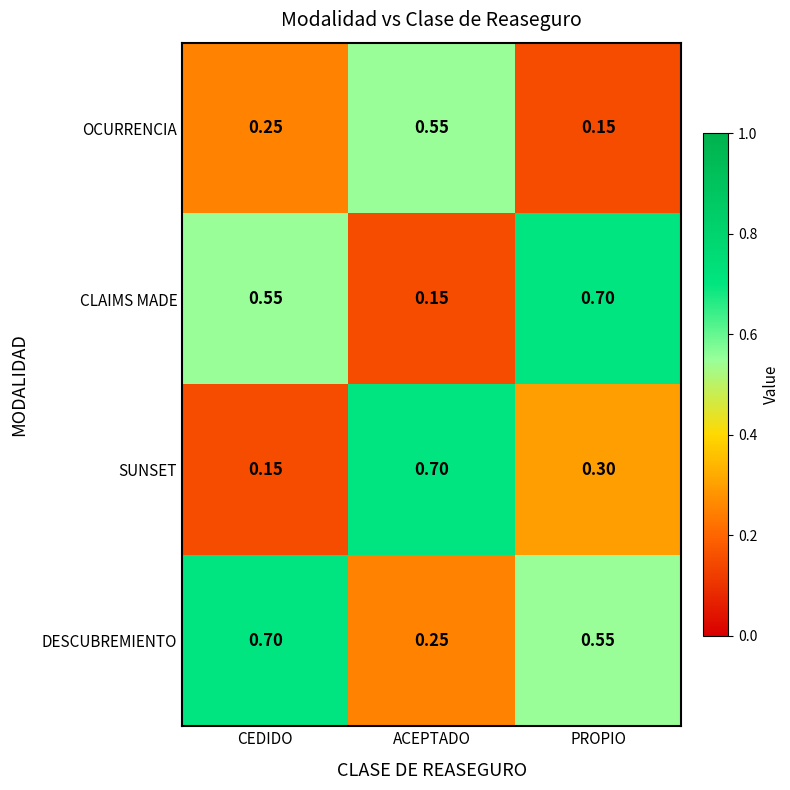

Where is OCURRENCIA nearest to the value 0?

PROPIO